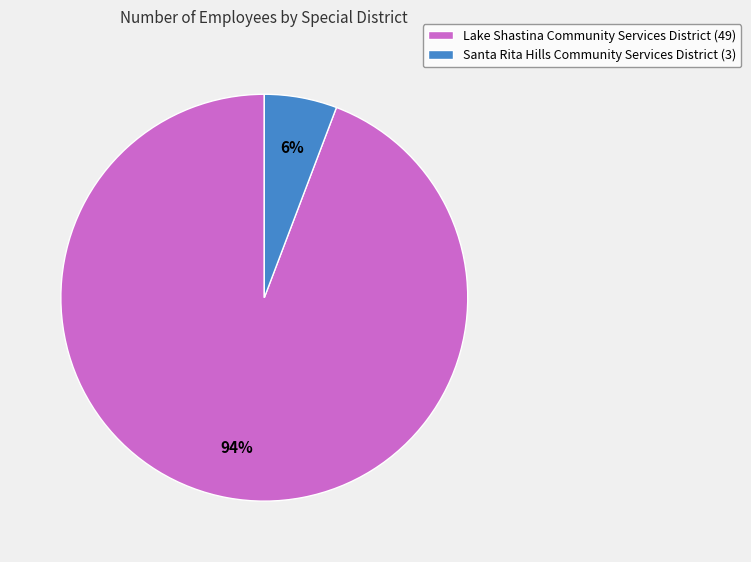

What percentage is the Lake Shastina Community Services District slice, to the nearest percent?

94%